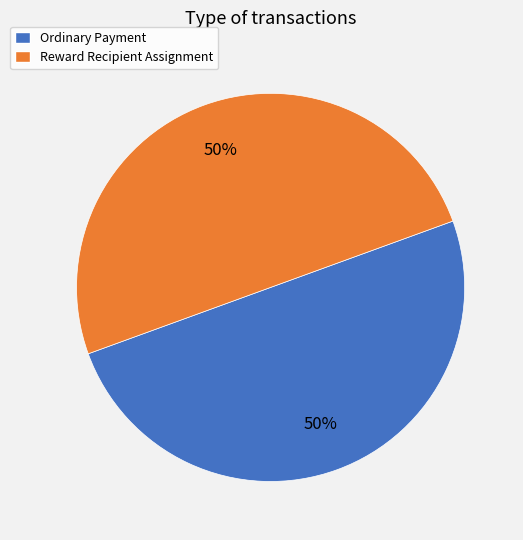

What is the ratio of the value at Reward Recipient Assignment to the value at Ordinary Payment?

1.0